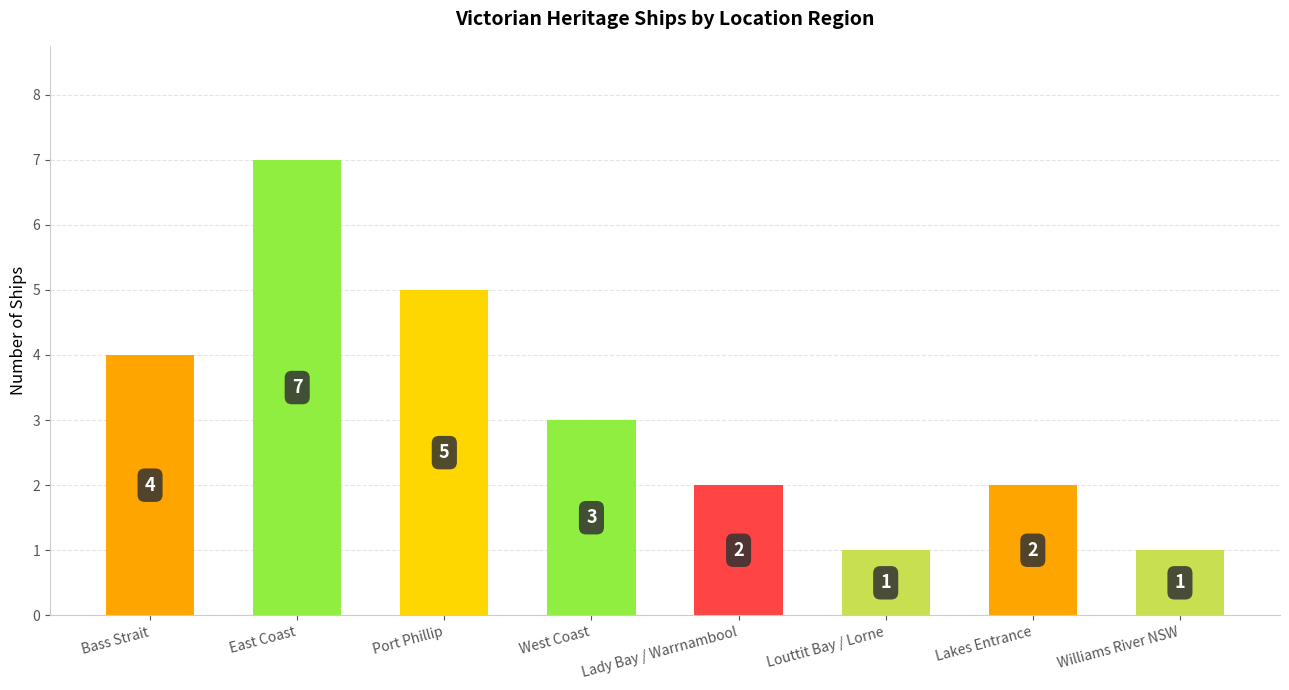

At which label is the value closest to 4?

Bass Strait